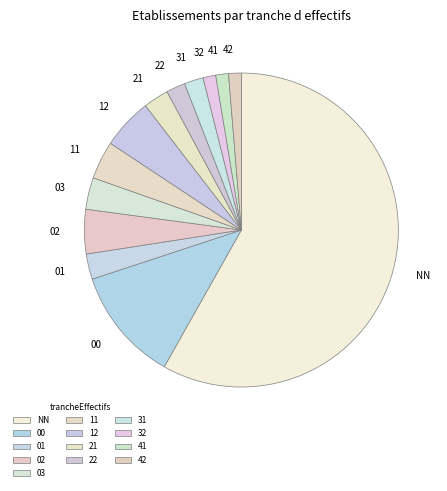

Count the number of slices in the pie.

13